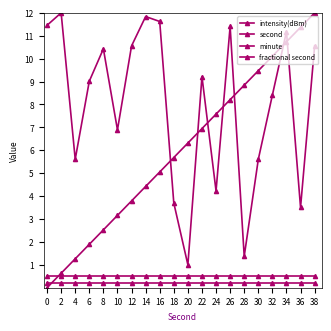

At how many categories does at least one series exceed 6?

18